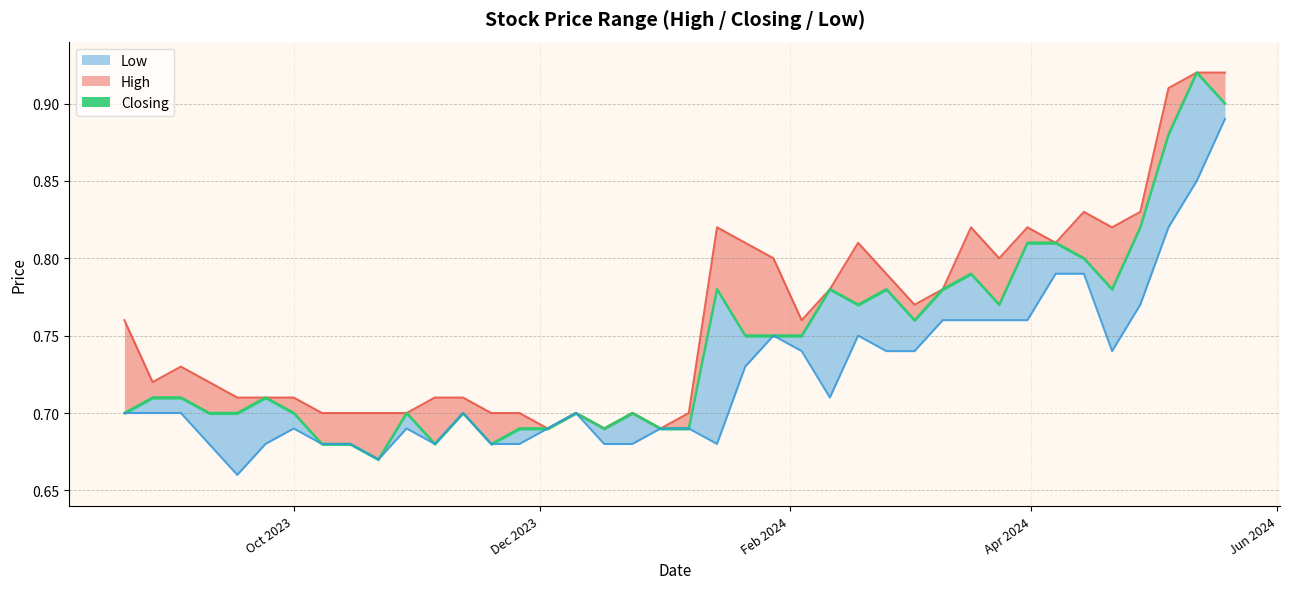

The Closing series shows 1.1 at 35. True or false?

False